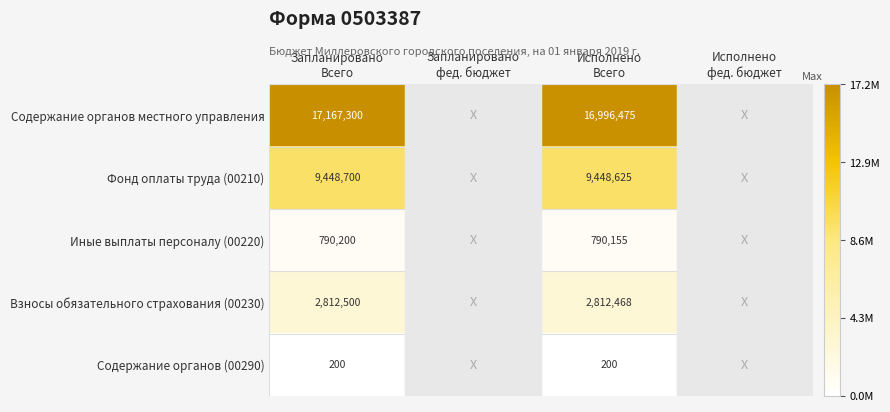

Which category has the highest value in the Взносы обязательного страхования (00230) series?

Запланировано Всего